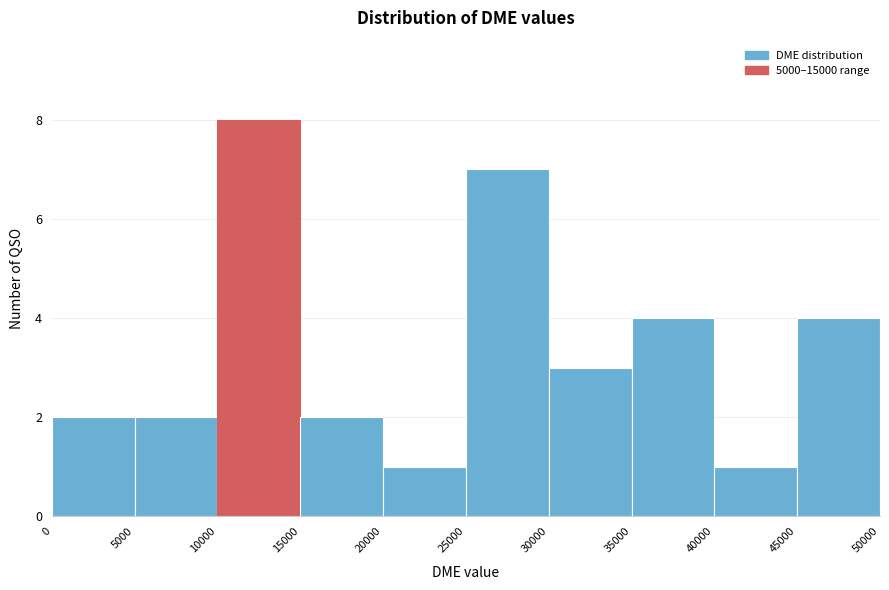

What is the height of the bar covering 25000 to 30000 on the x-axis? The values are not printed on the chart, so give them approximately, as read against the axis.

7